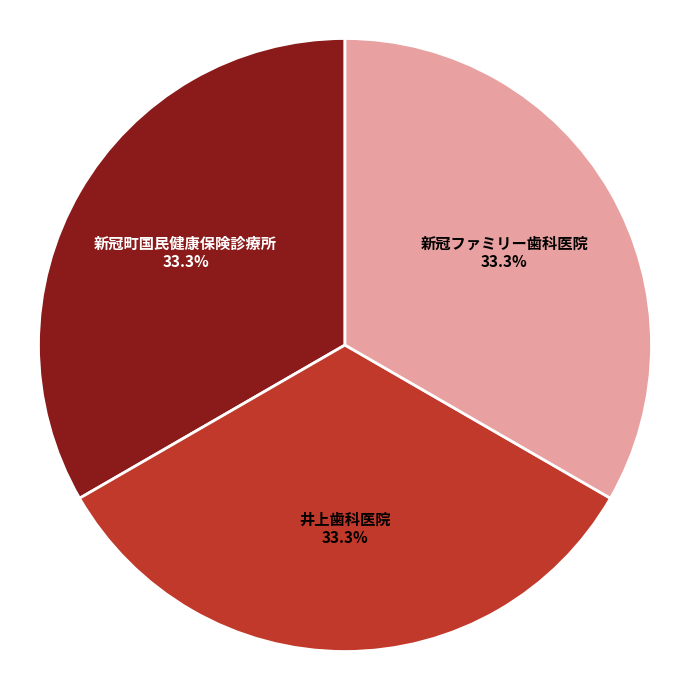

Approximately how many times larger is the value at 新冠町国民健康保険診療所 compared to 井上歯科医院?

1.0